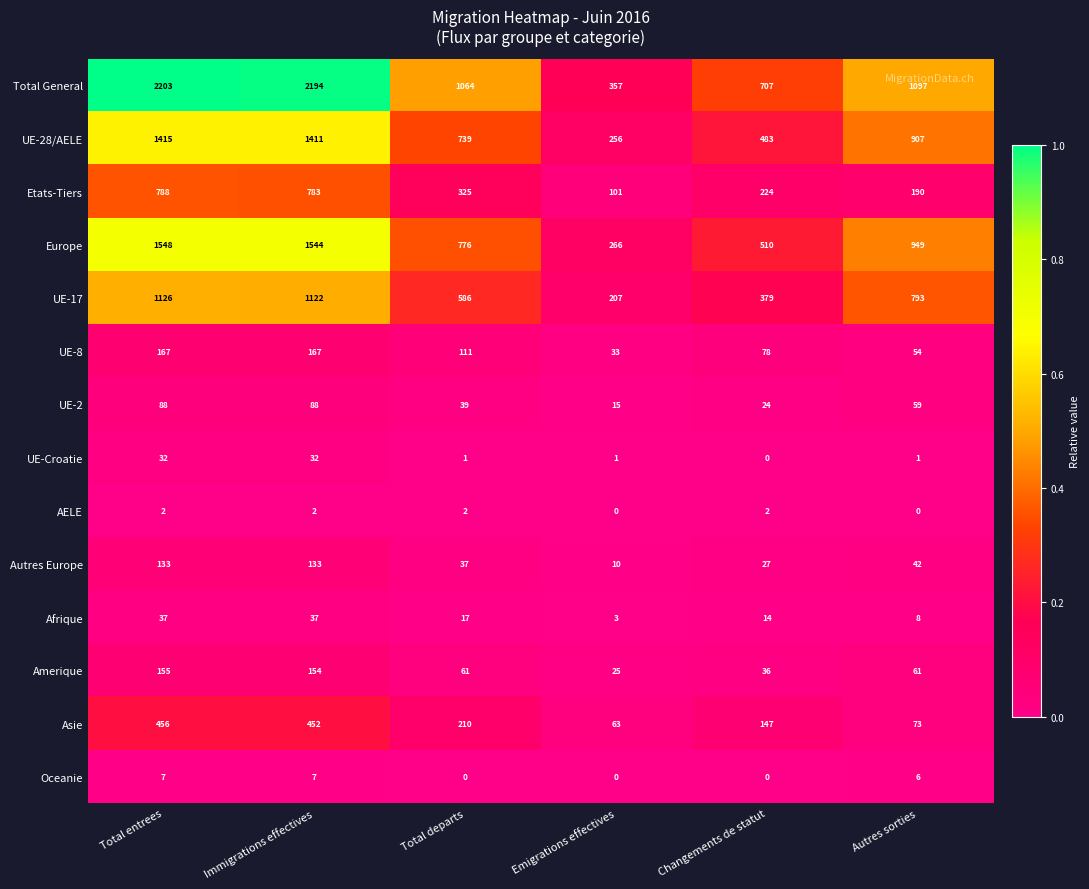

How many Afrique values are between 8 and 37?

5